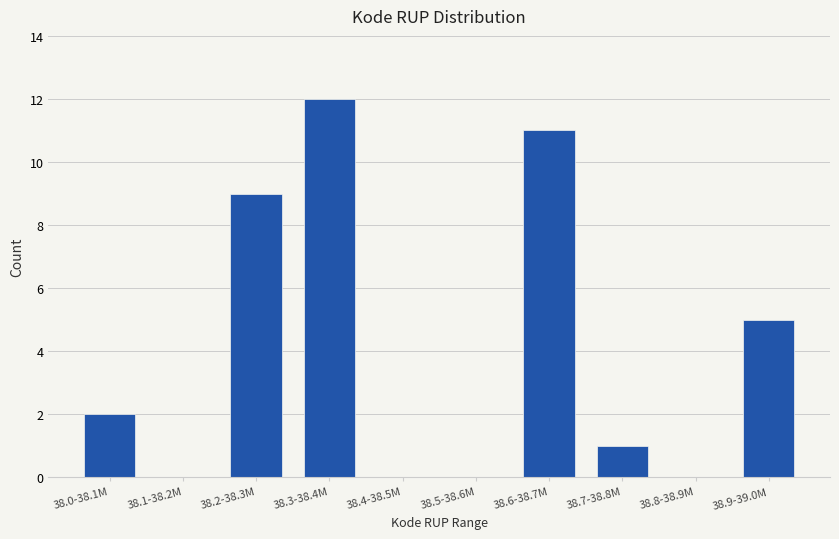

Reading left to right, transcribe all the data shown in this chart.

38.0-38.1M=2	38.1-38.2M=0	38.2-38.3M=9	38.3-38.4M=12	38.4-38.5M=0	38.5-38.6M=0	38.6-38.7M=11	38.7-38.8M=1	38.8-38.9M=0	38.9-39.0M=5